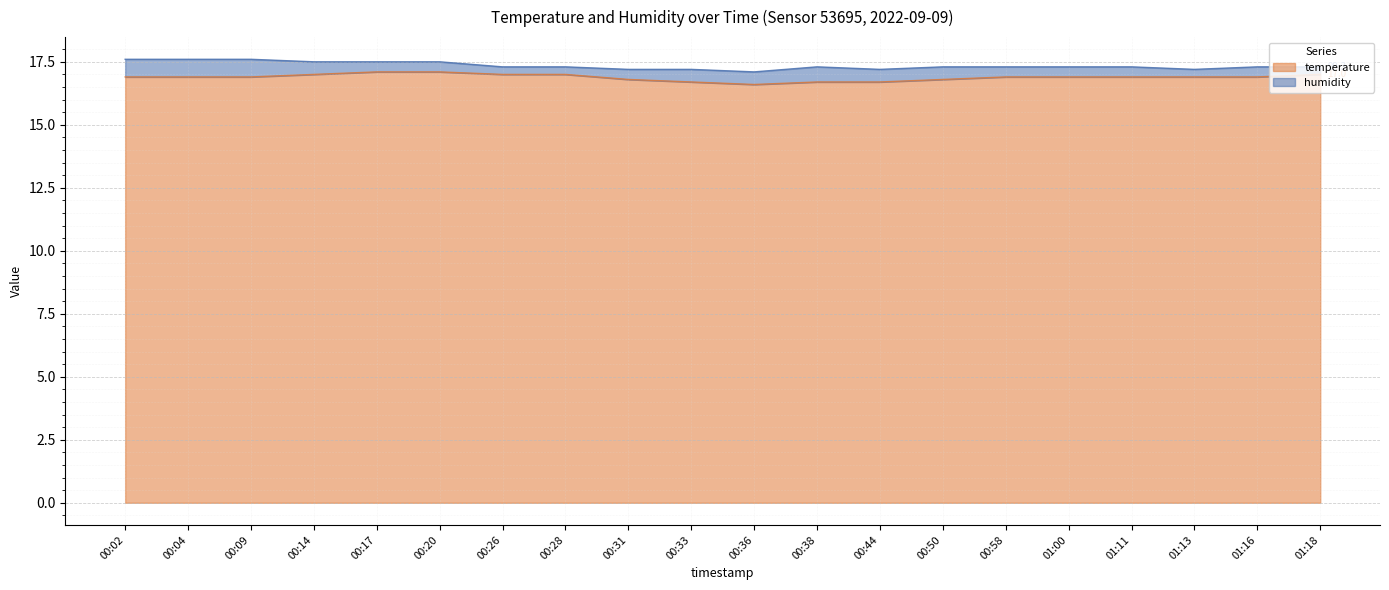

The chart shows a value of 17.0 at 01:18. True or false?

True